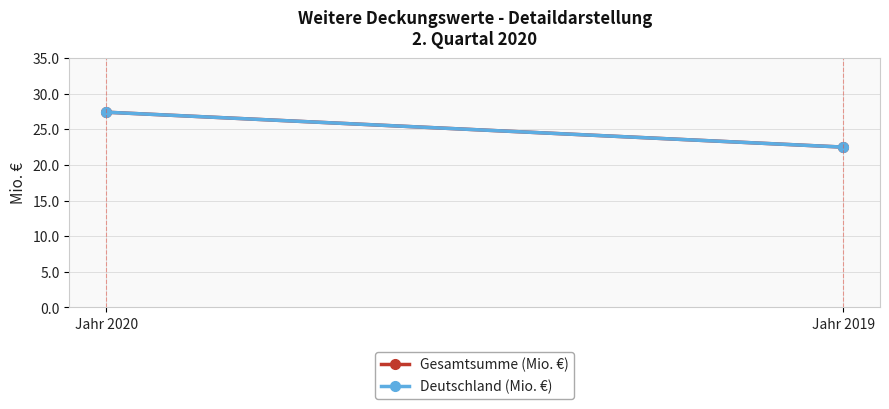

Which series has the largest total across all categories?

Gesamtsumme (Mio. €)